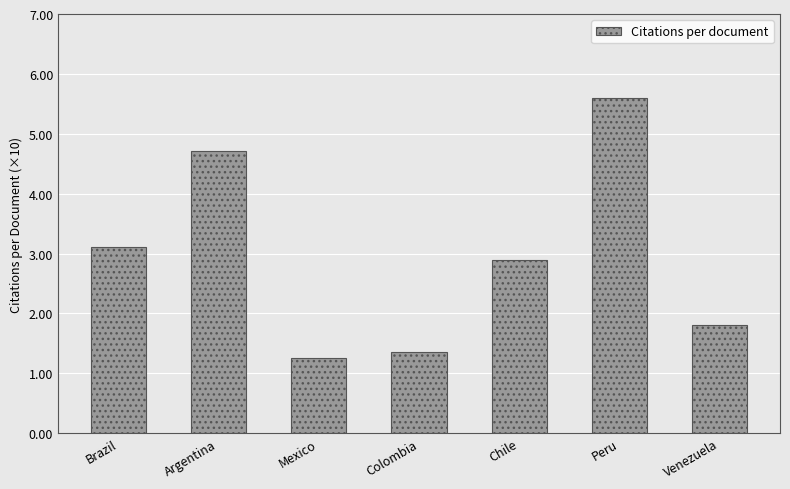

What is the sum of the values at Chile and Mexico?

41.6